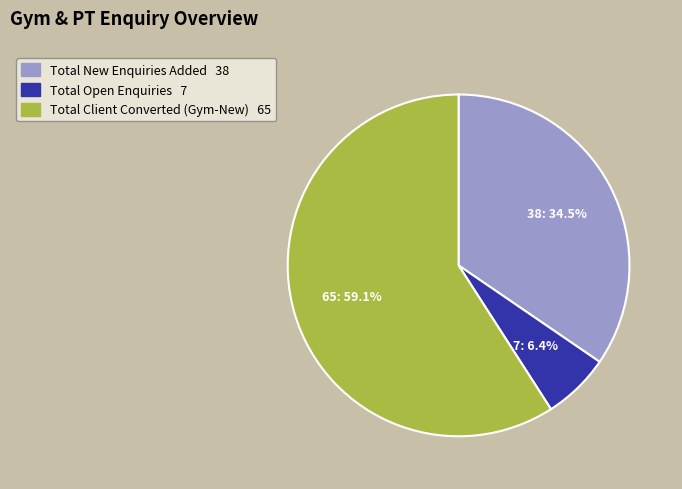

To the nearest percent, what is the difference between the largest and smallest slice percentages?

53%